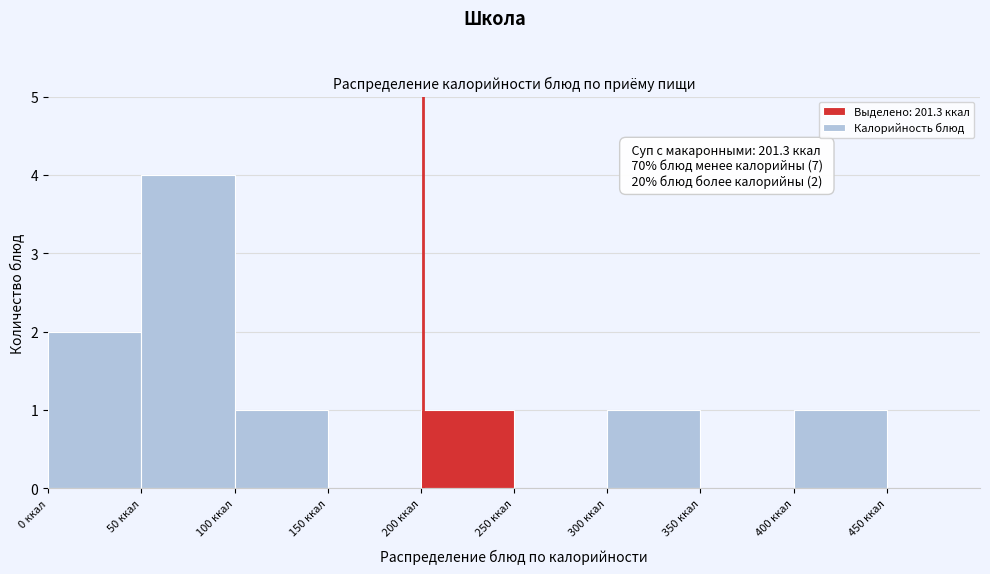

Over which range of the x-axis is the bar tallest?

50 to 100